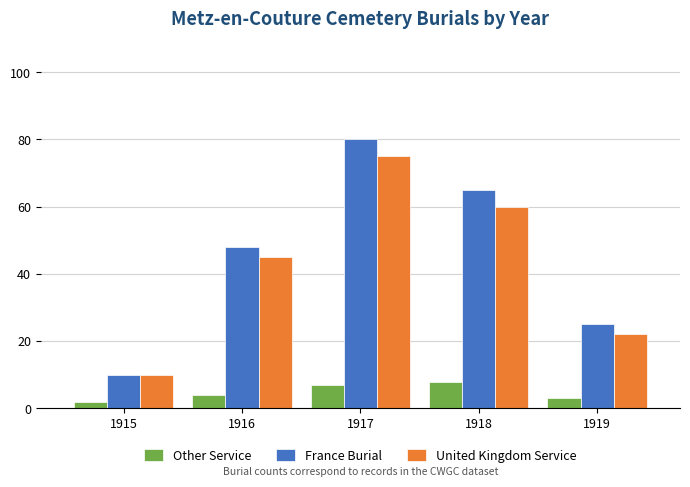

At 1919, list the series in order from smallest to largest.

Other Service, United Kingdom Service, France Burial